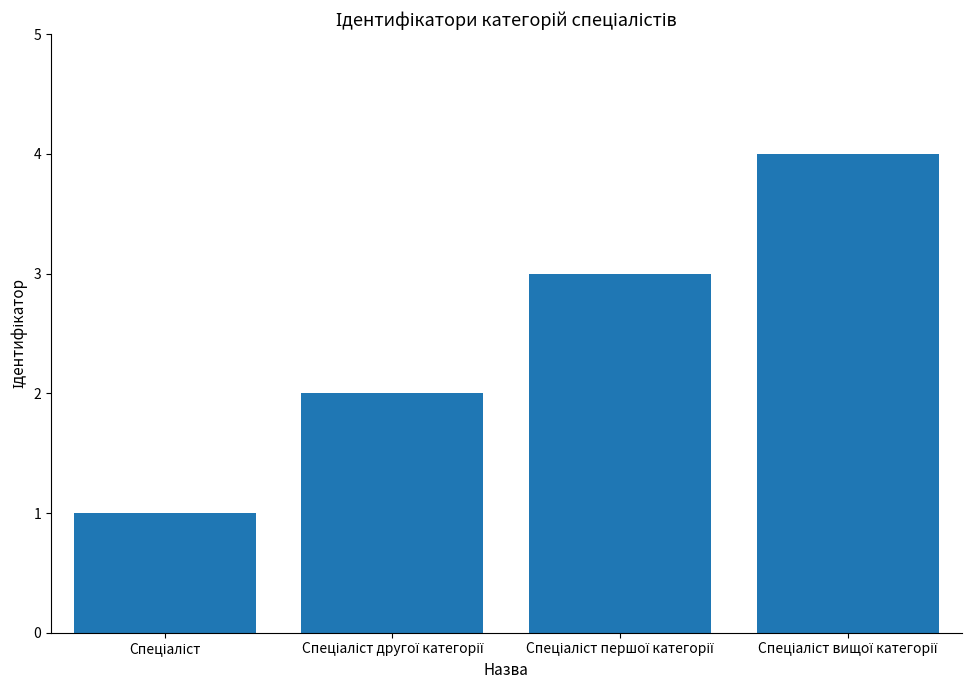

What is the greatest value displayed?

4